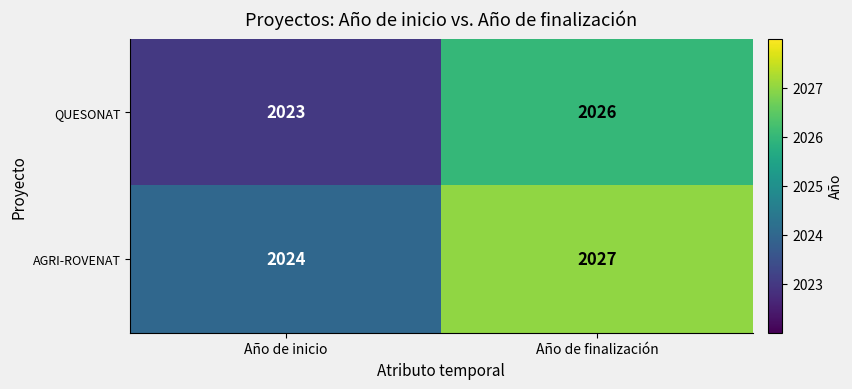

At which category is the sum across all series the highest?

Año de finalización